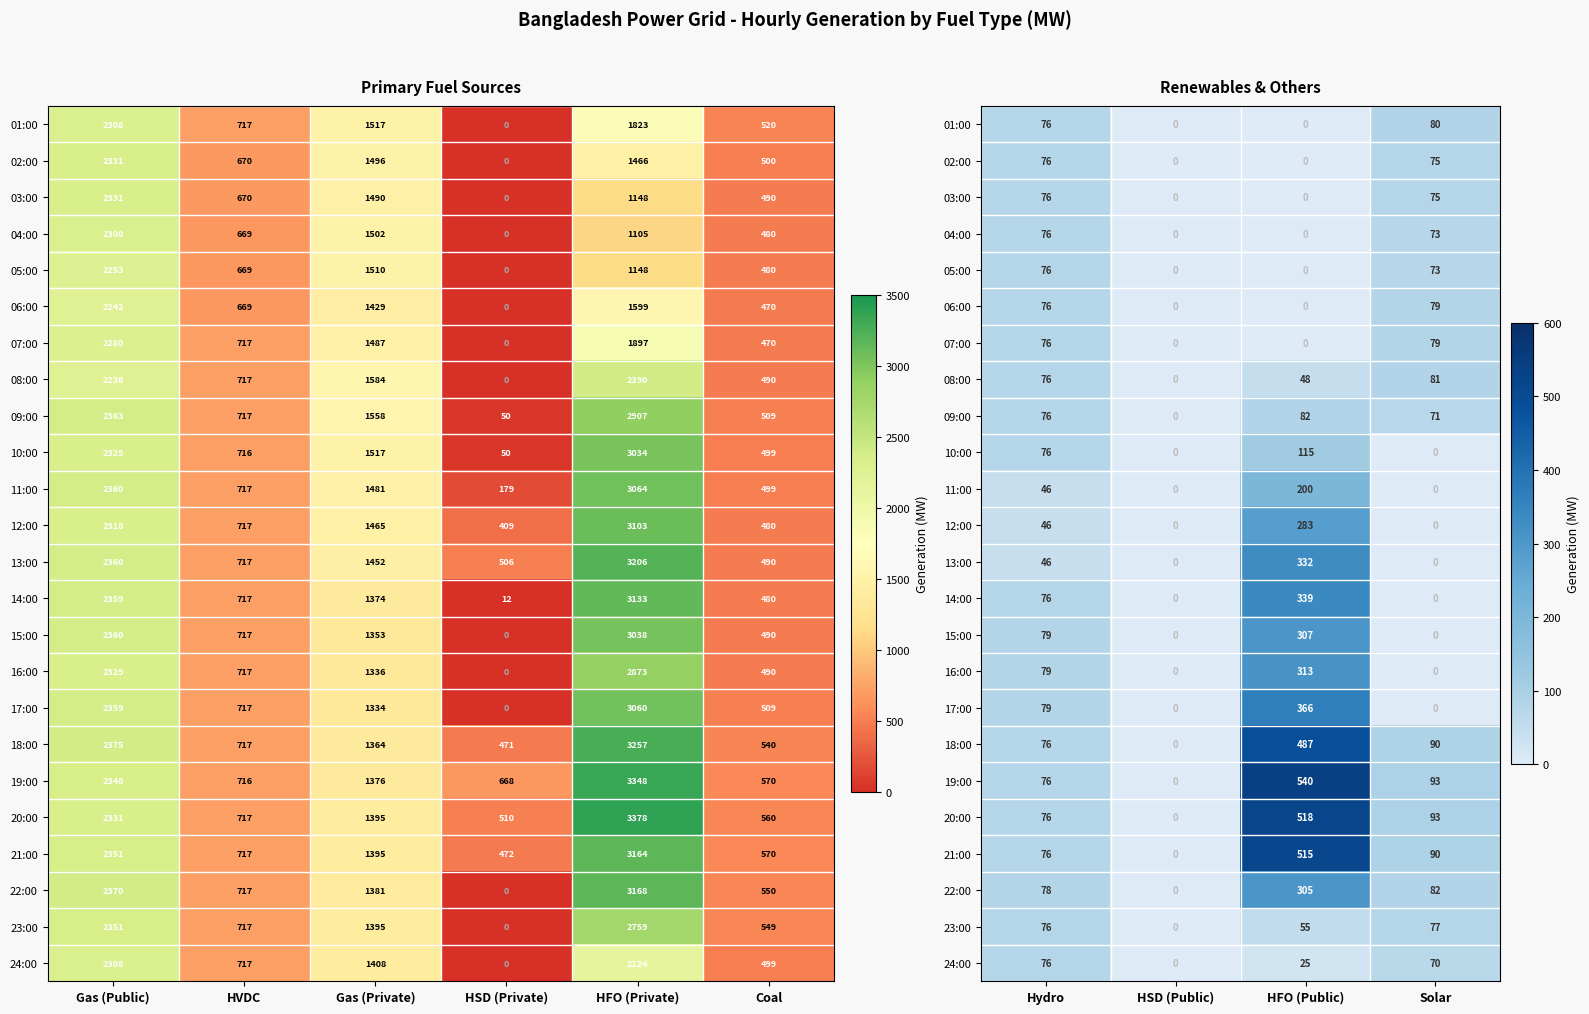

What is the average value of the 04:00 series?

37